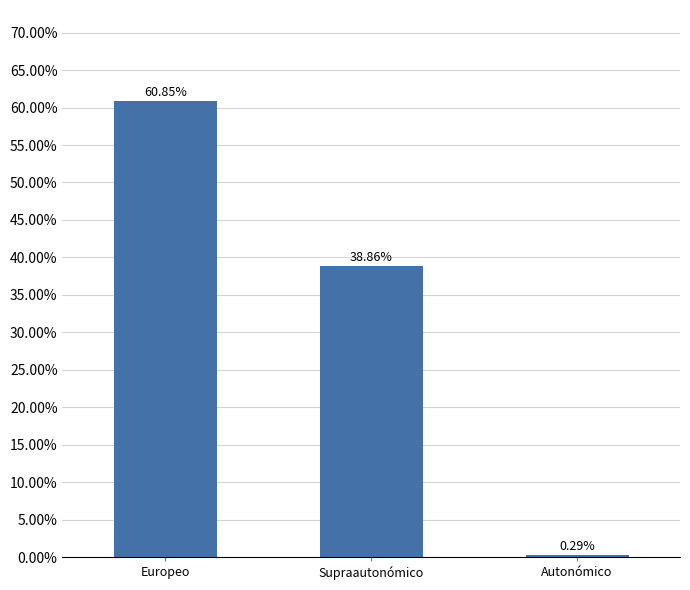

How many data points are above 38?

2